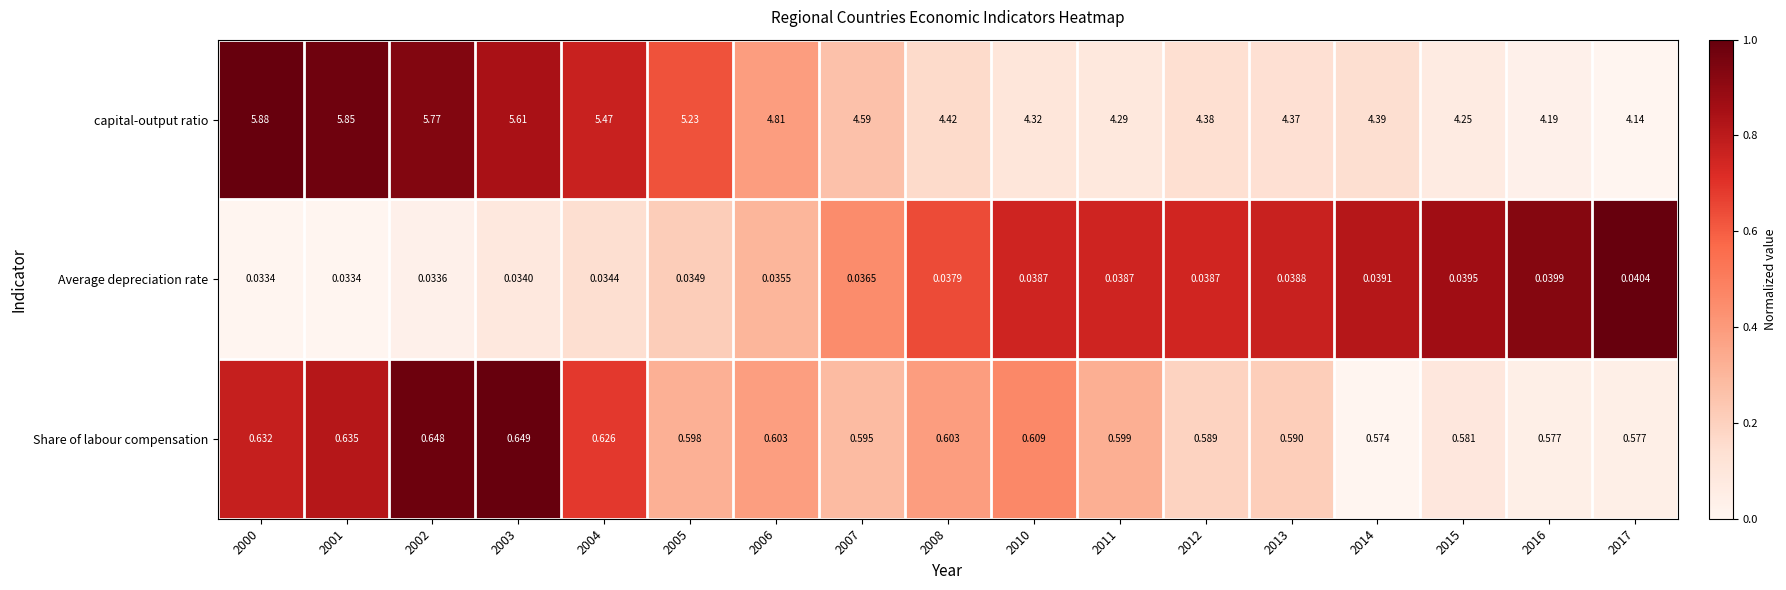

Which series changed the most between 2006 and 2011?

capital-output ratio